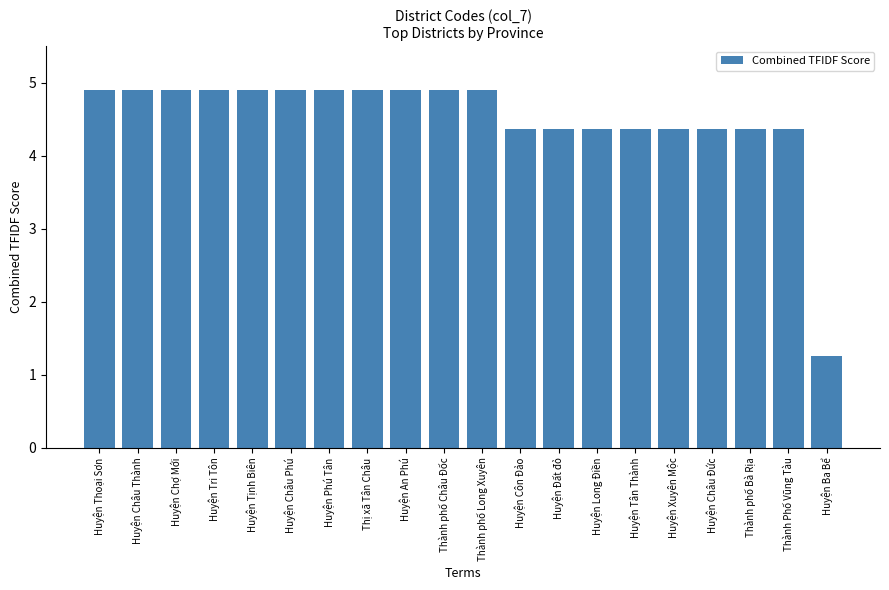

What is the value of the 7th bar from the left?

4.9